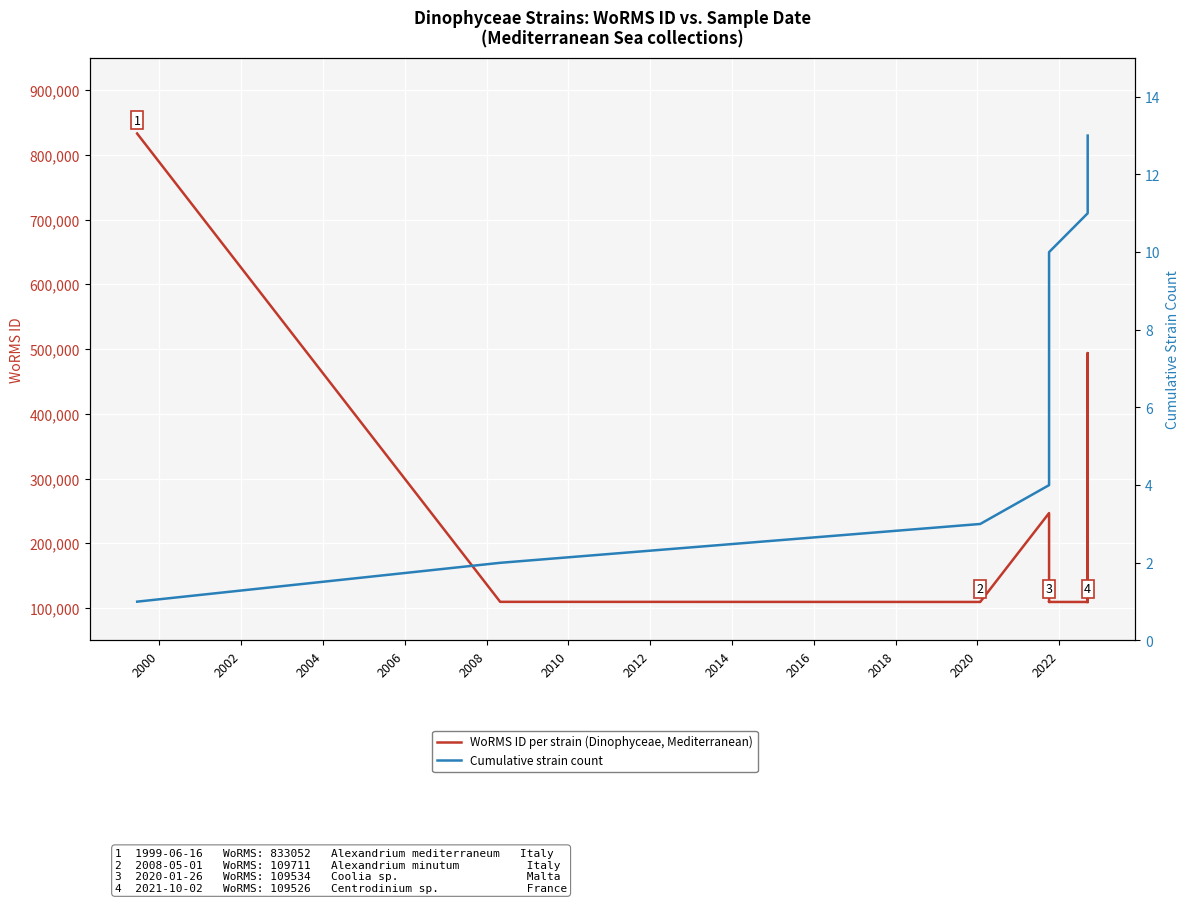

Does the chart display data point markers on the line(s)?

No